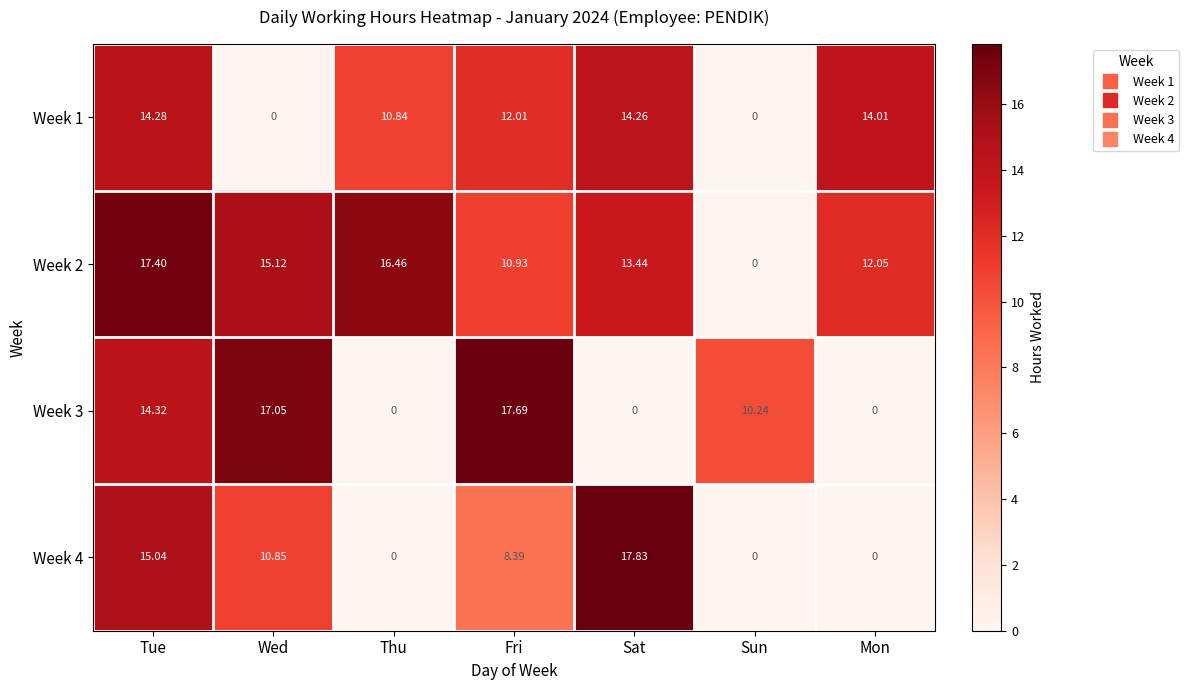

Count the number of data series in this chart.

4